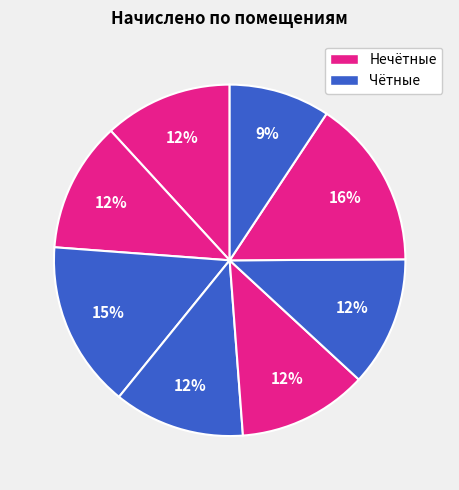

How many slices are in this pie chart?

8